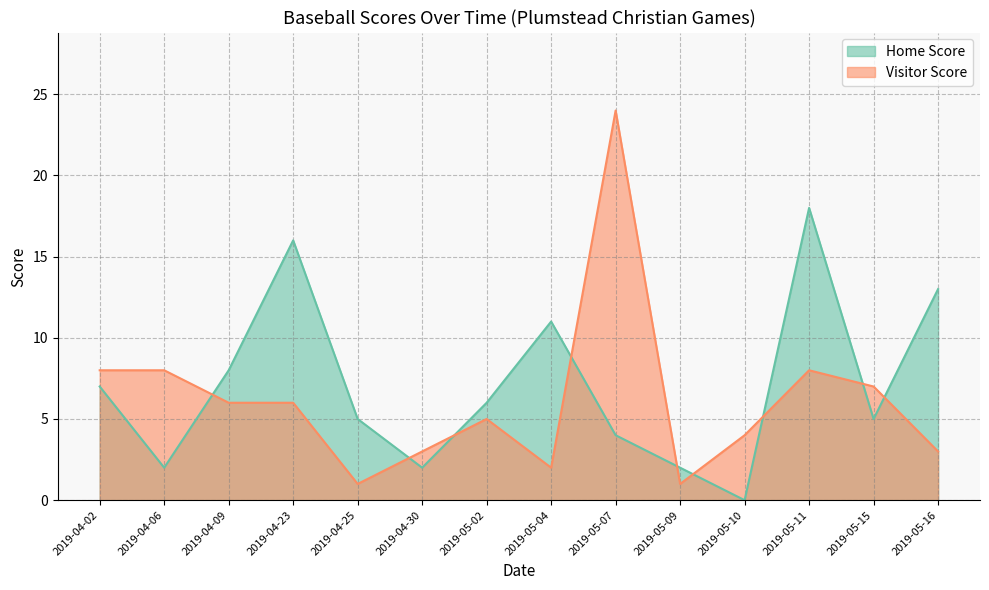

What is the difference between the maximum and second lowest values in the Home Score series?

16